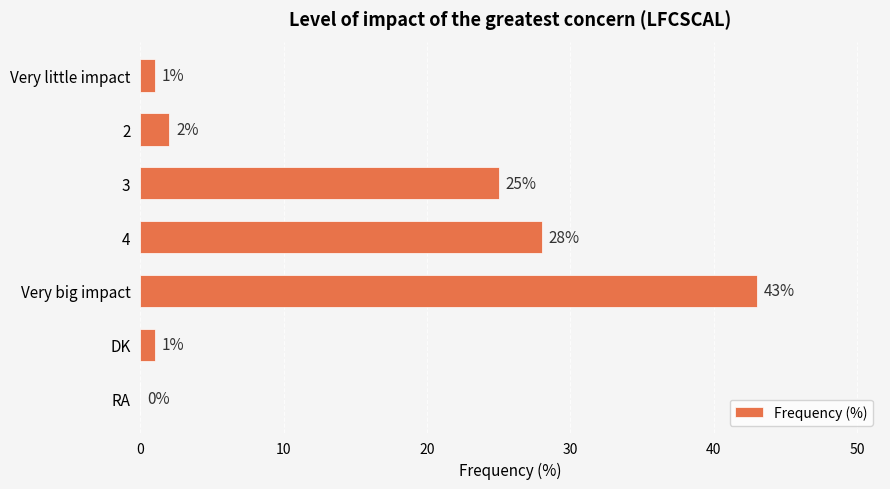

What is the ratio of the value at 4 to the value at Very big impact?

0.7